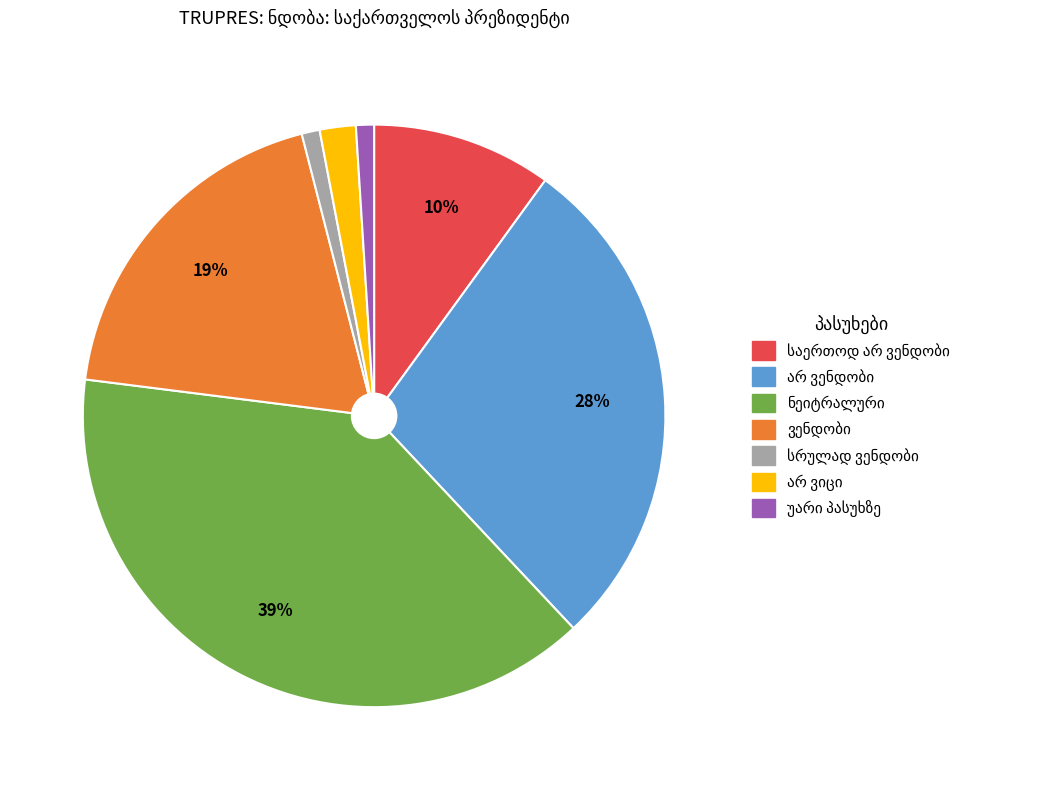

Is there a majority slice in this chart?

No